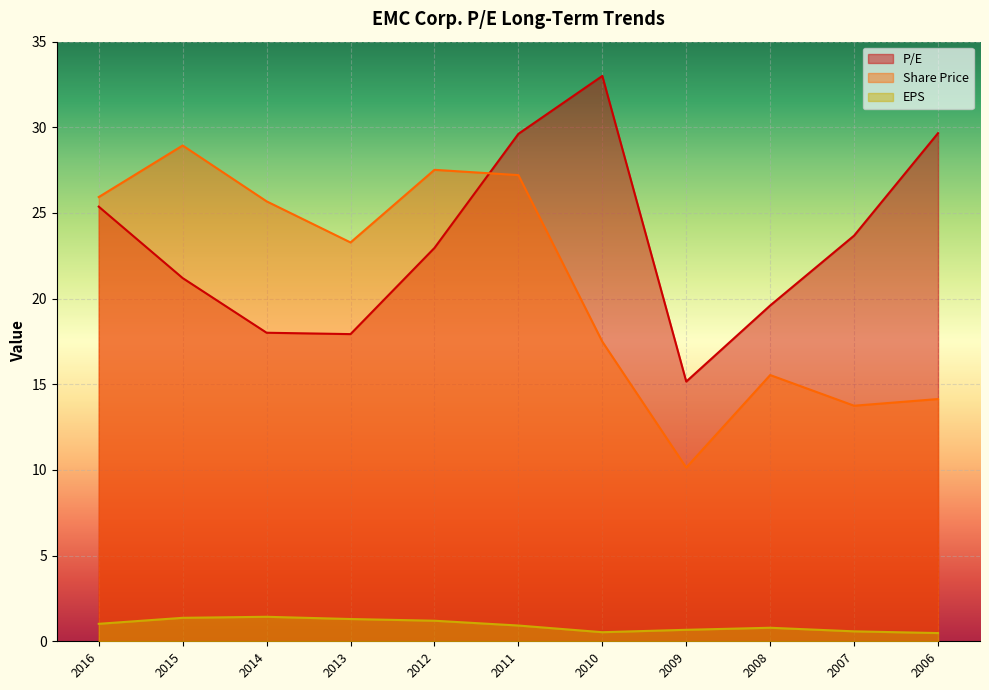

Reading right to left, what are all the values shown in this chart?

P/E: 29.7	23.7	19.6	15.2	33.0	29.6	23.0	17.9	18.0	21.2	25.4
Share Price: 14.1	13.8	15.5	10.1	17.5	27.2	27.5	23.3	25.7	28.9	25.9
EPS: 0.5	0.6	0.8	0.7	0.5	0.9	1.2	1.3	1.4	1.4	1.0